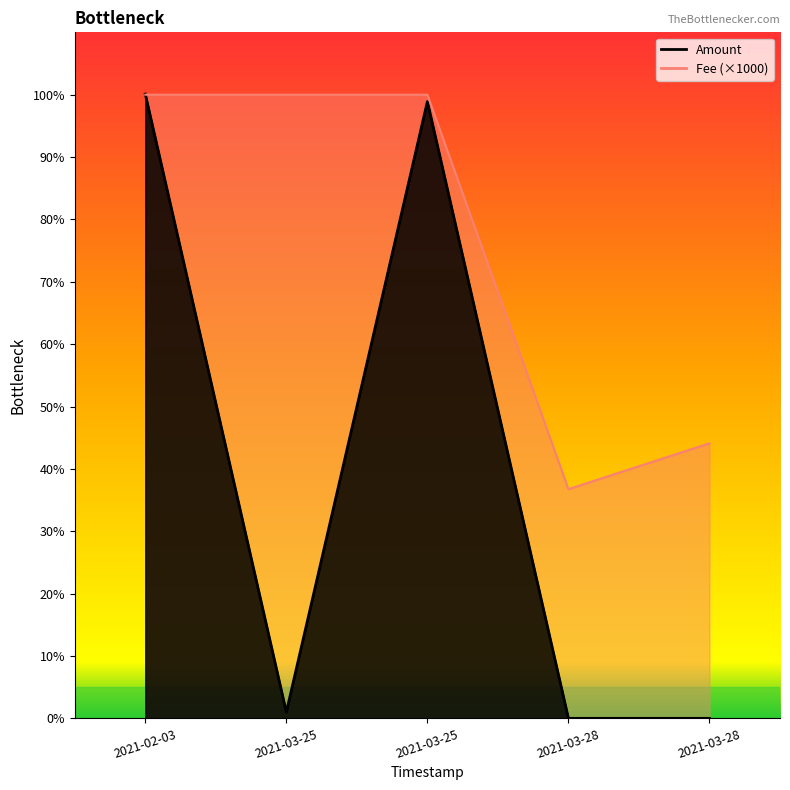

True or false: Amount and Fee intersect in this chart.

True